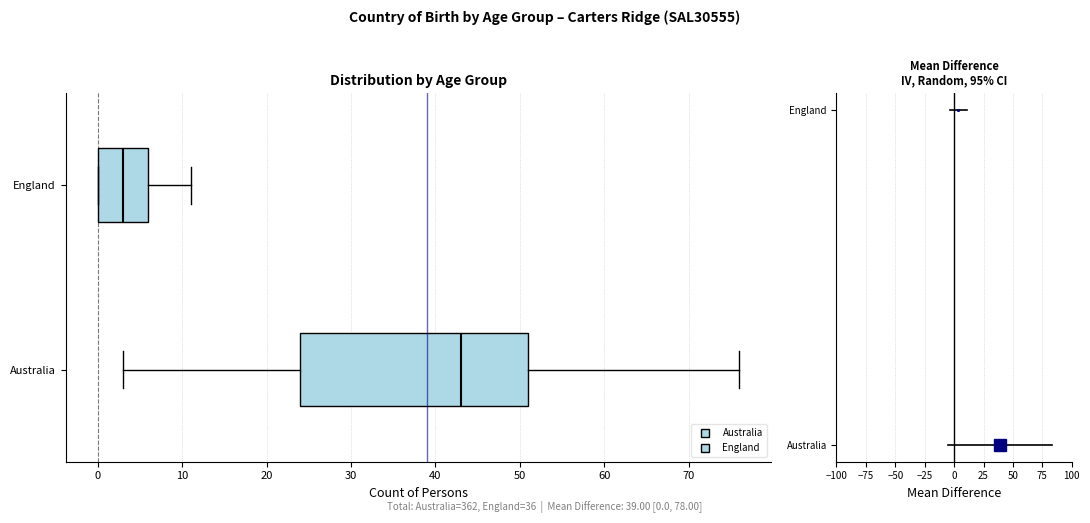

Which box's median line is the furthest to the right?

Australia